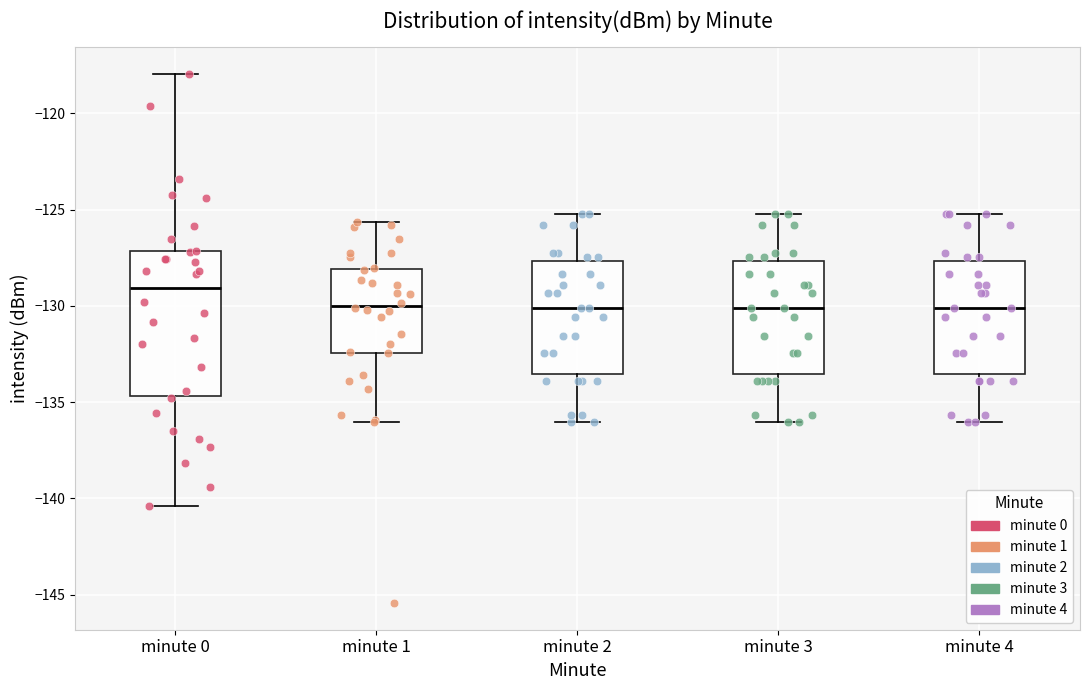

Comparing the boxes themselves (not the whiskers), which one is the tallest?

minute 0